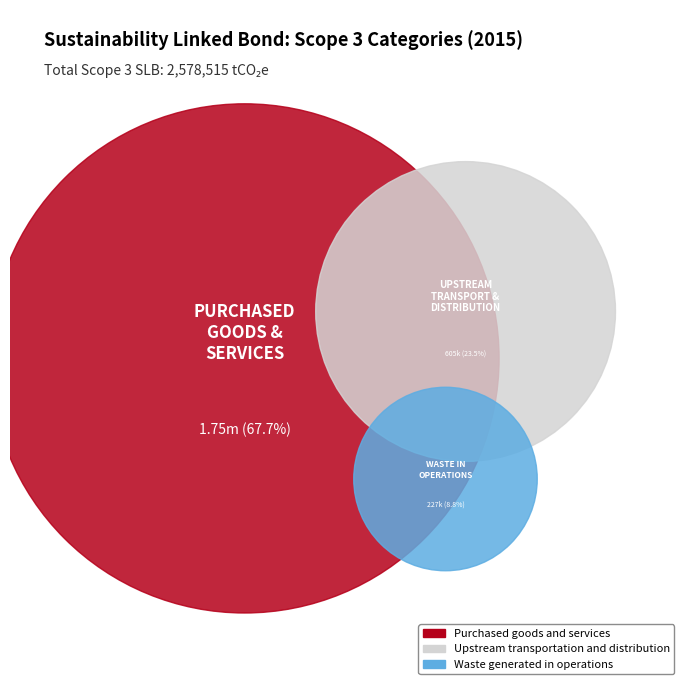

To the nearest percent, what is the average slice percentage?

33%